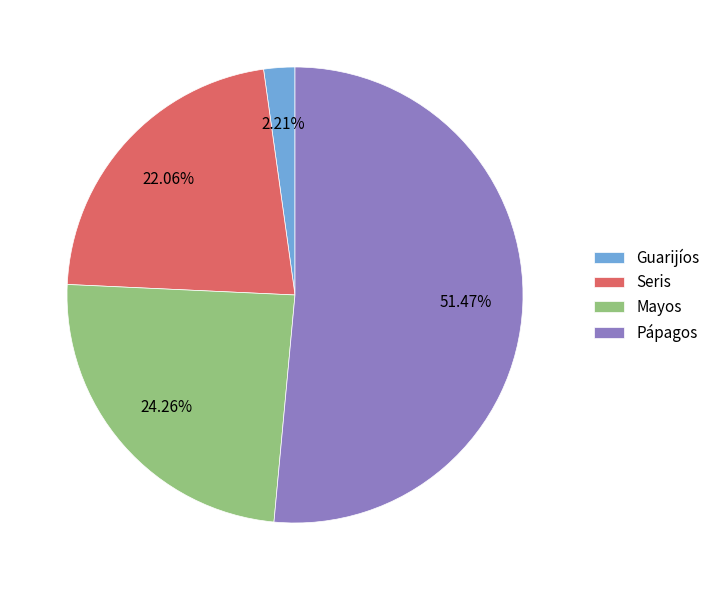

To the nearest percent, what is the difference between the largest and smallest slice percentages?

49%